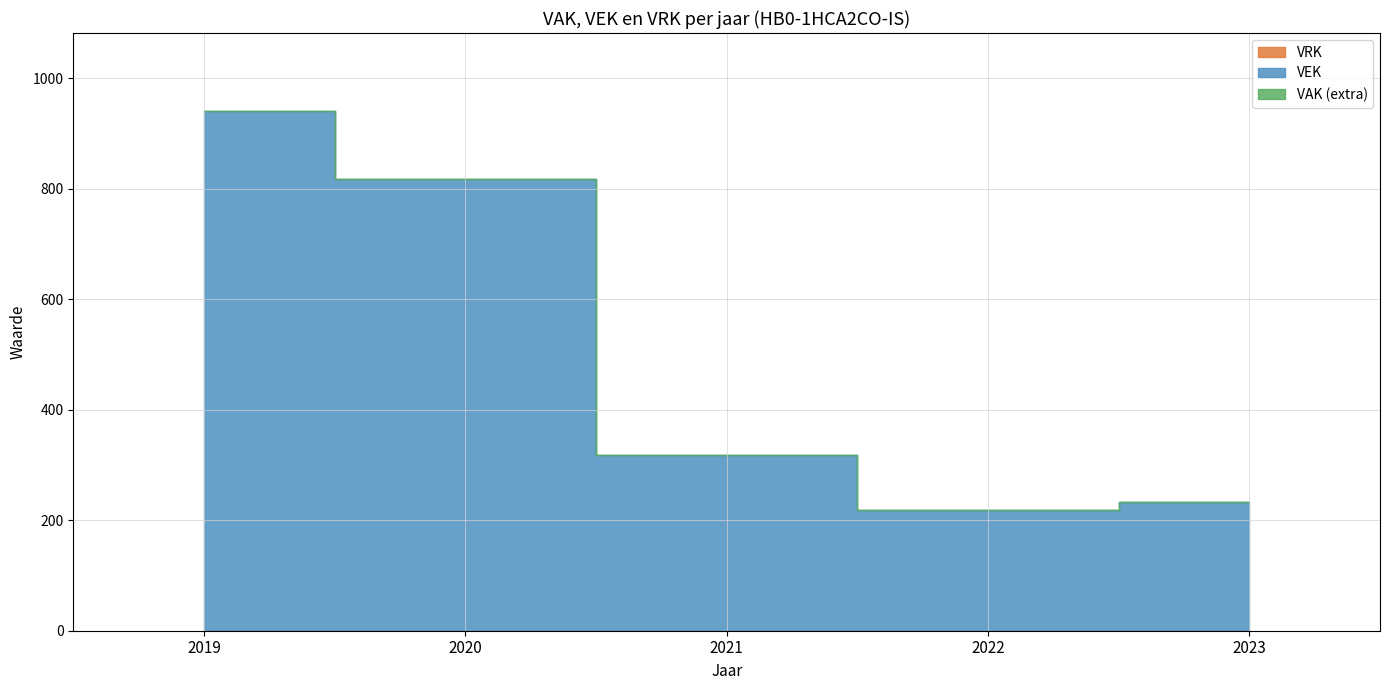

Which label corresponds to the largest value in the chart?

2019